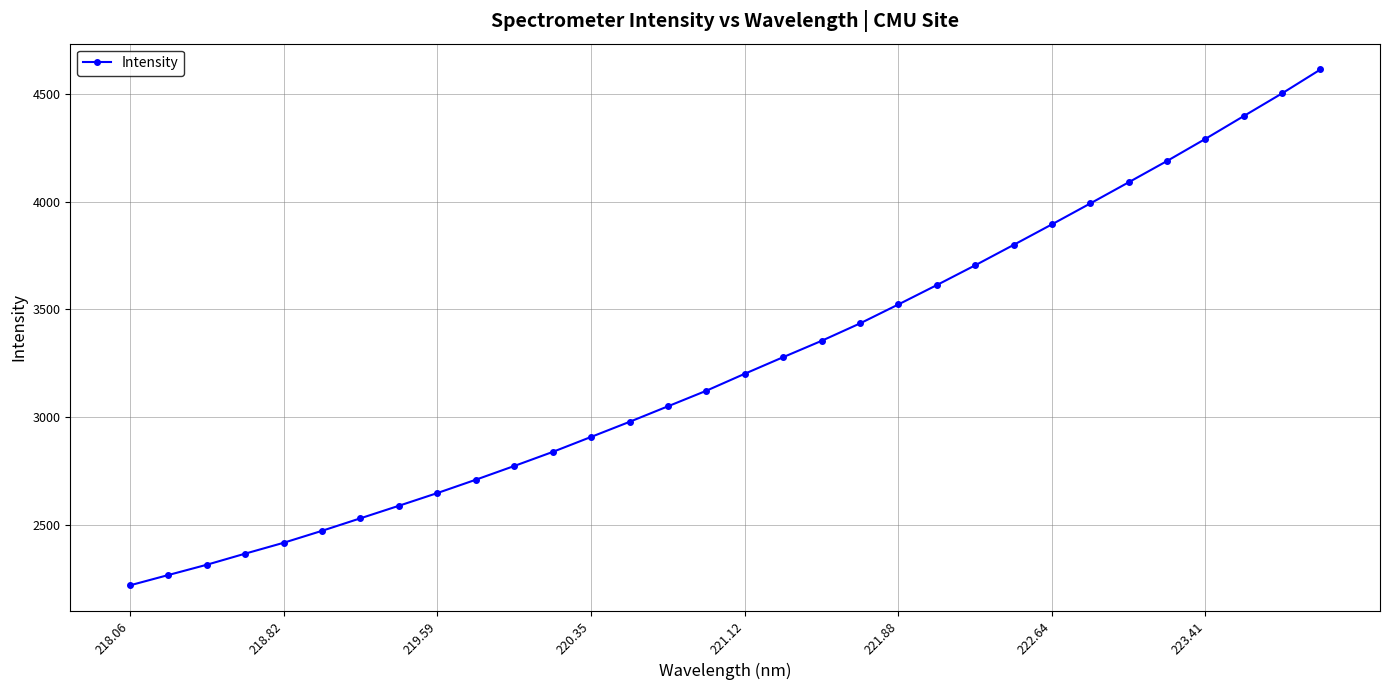

What is the average value?

3252.6